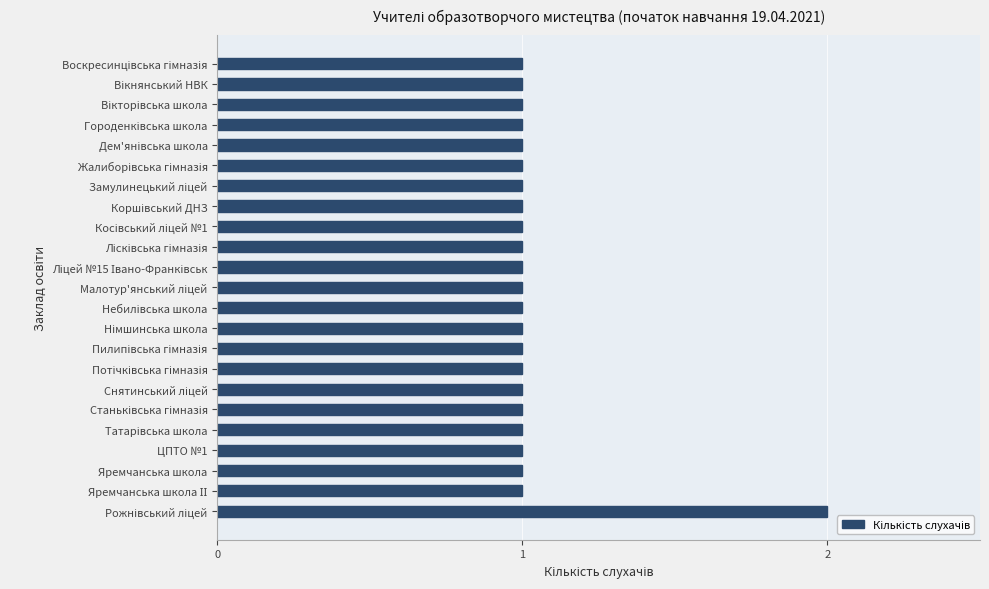

The chart shows a value of 2 at ЦПТО №1. True or false?

False